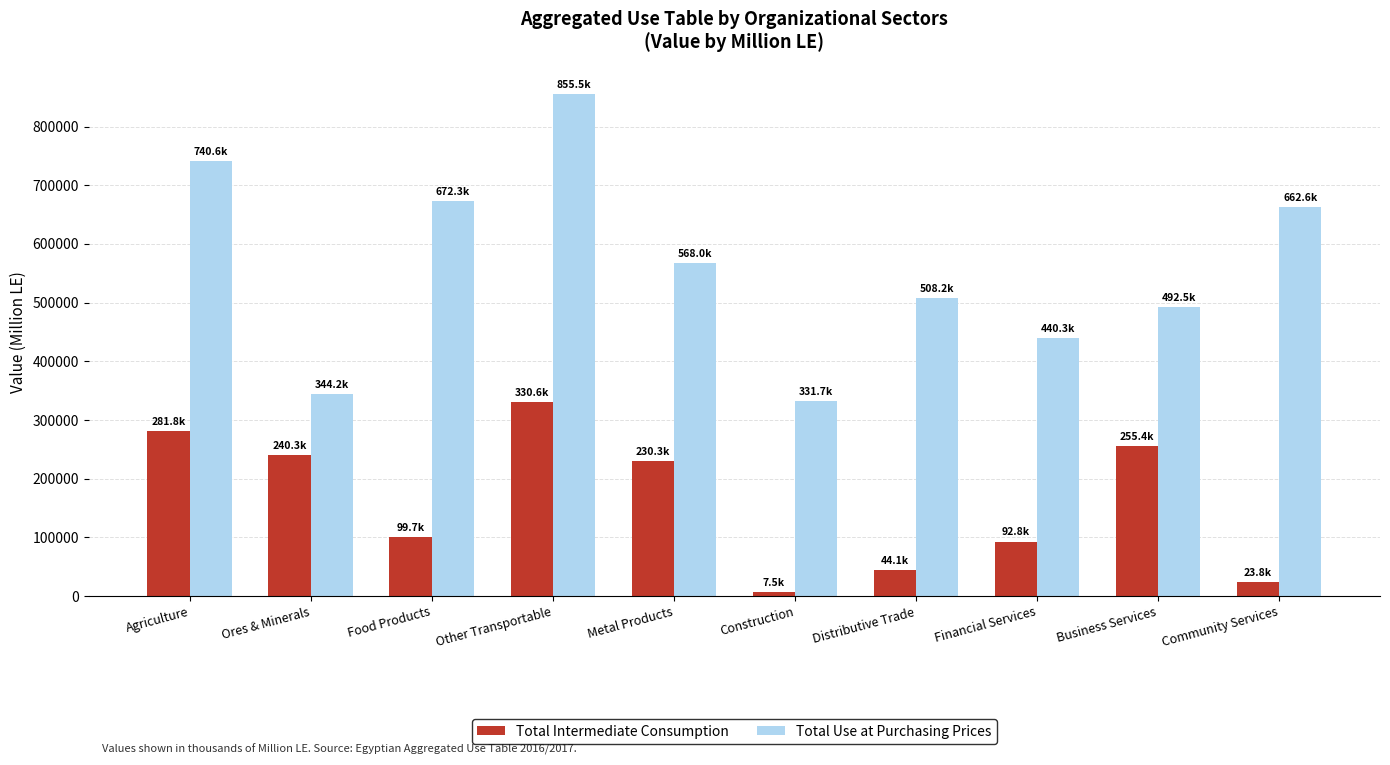

List the series in order of their overall mean, lowest first.

Total Intermediate Consumption, Total Use at Purchasing Prices